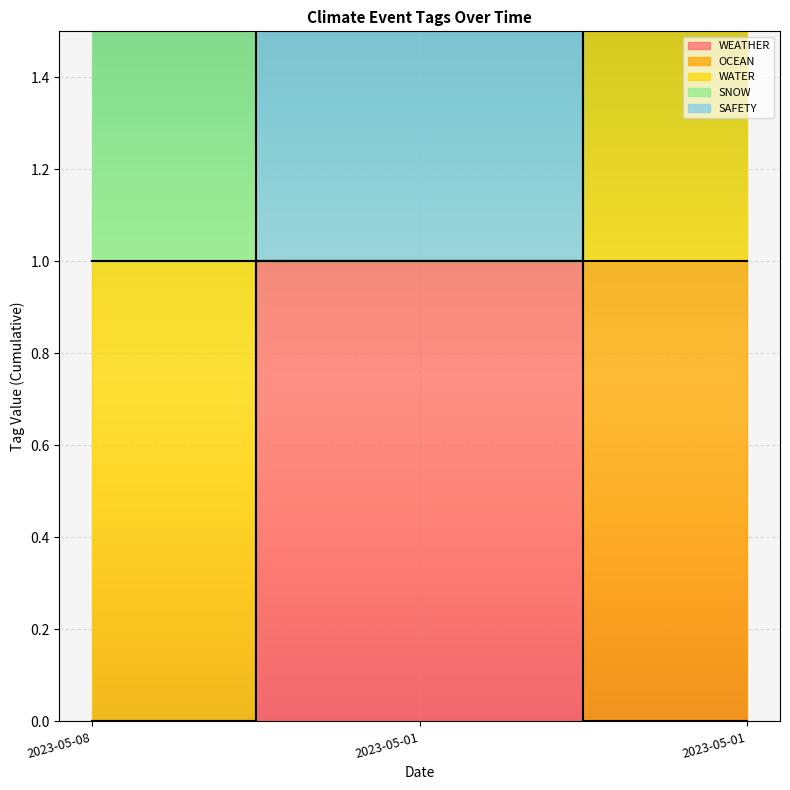

Count the WEATHER values in the range 0 to 1.

3